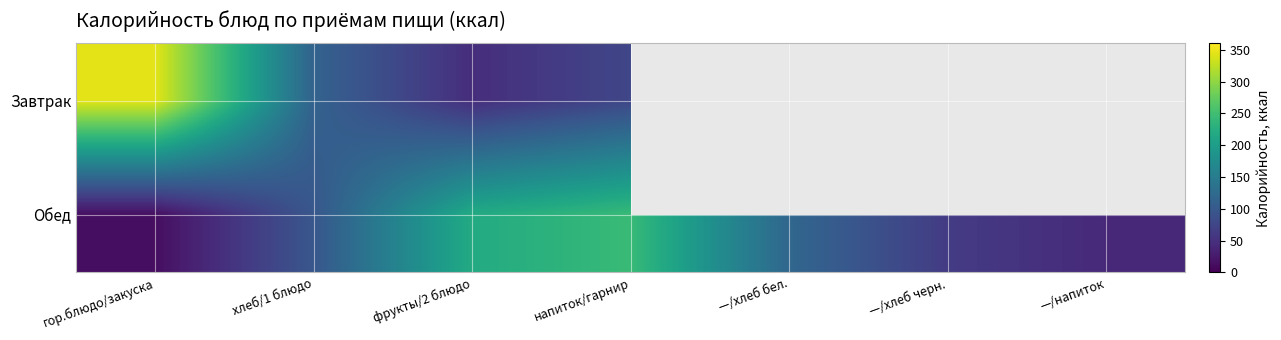

Reading right to left, extract all data points from this chart.

Завтрак: —/напиток=0.0	—/хлеб черн.=0.0	—/хлеб бел.=0.0	напиток/гарнир=76.3	фрукты/2 блюдо=47.0	хлеб/1 блюдо=113.7	гор.блюдо/закуска=345.5
Обед: —/напиток=42.0	—/хлеб черн.=63.0	—/хлеб бел.=119.5	напиток/гарнир=243.8	фрукты/2 блюдо=219.5	хлеб/1 блюдо=96.8	гор.блюдо/закуска=13.2